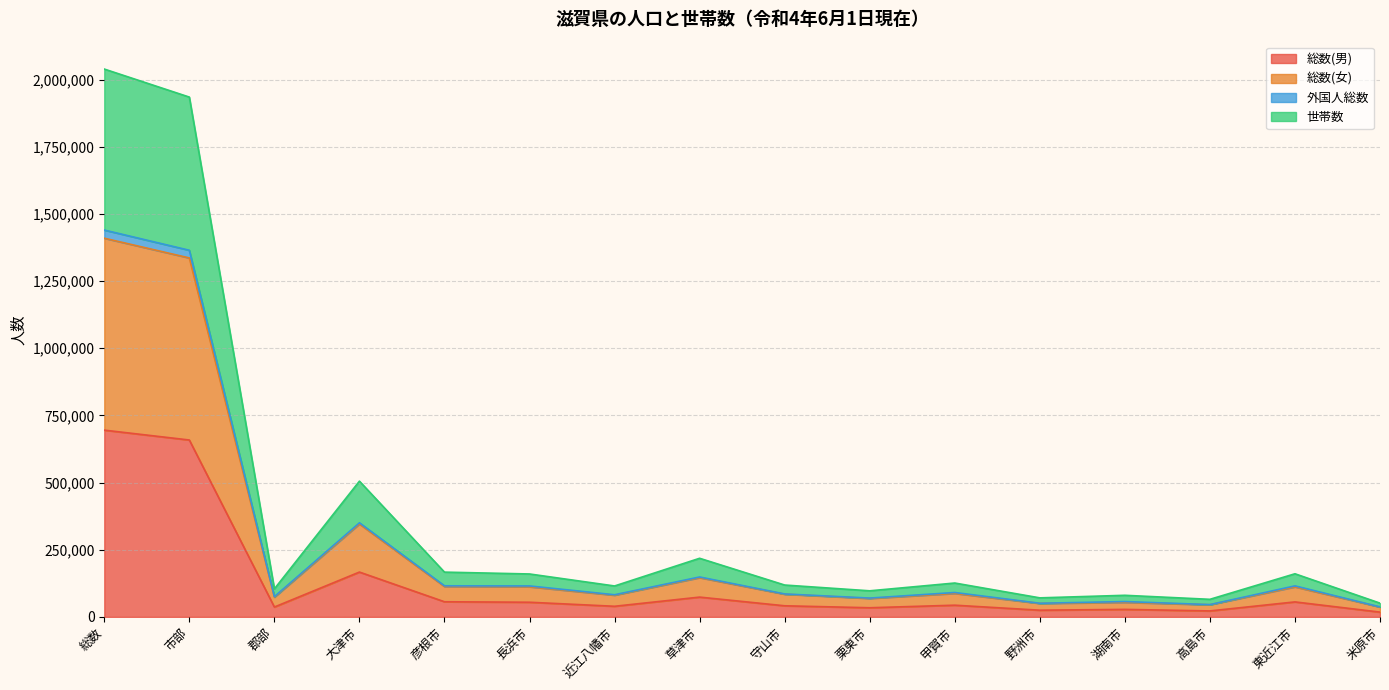

What position from the left is 湖南市?

13